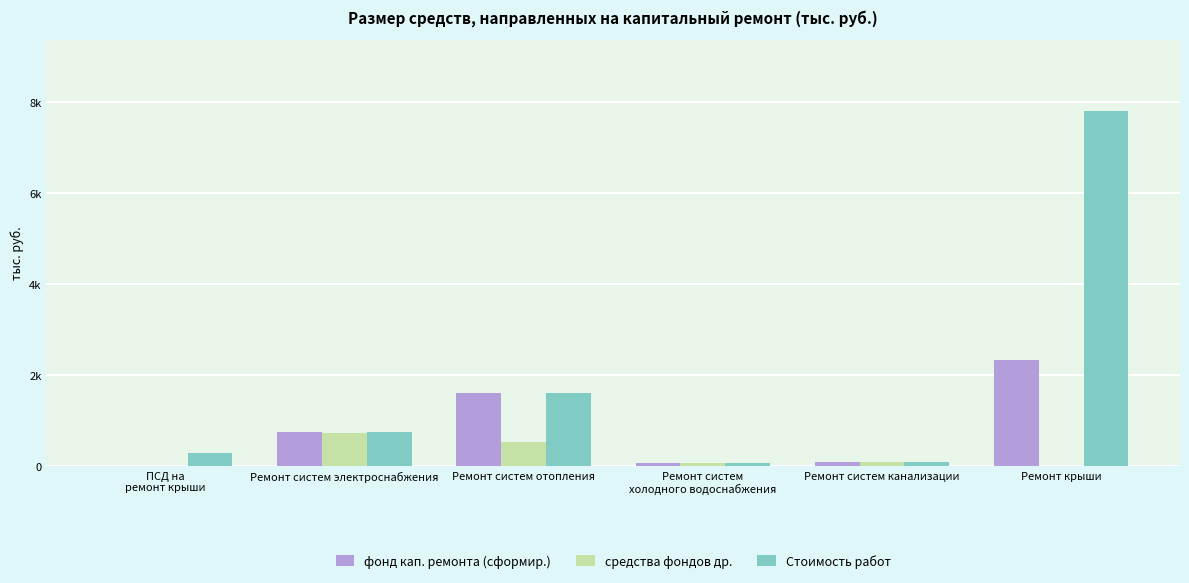

At which category does the chart reach its peak across all series?

Ремонт крыши